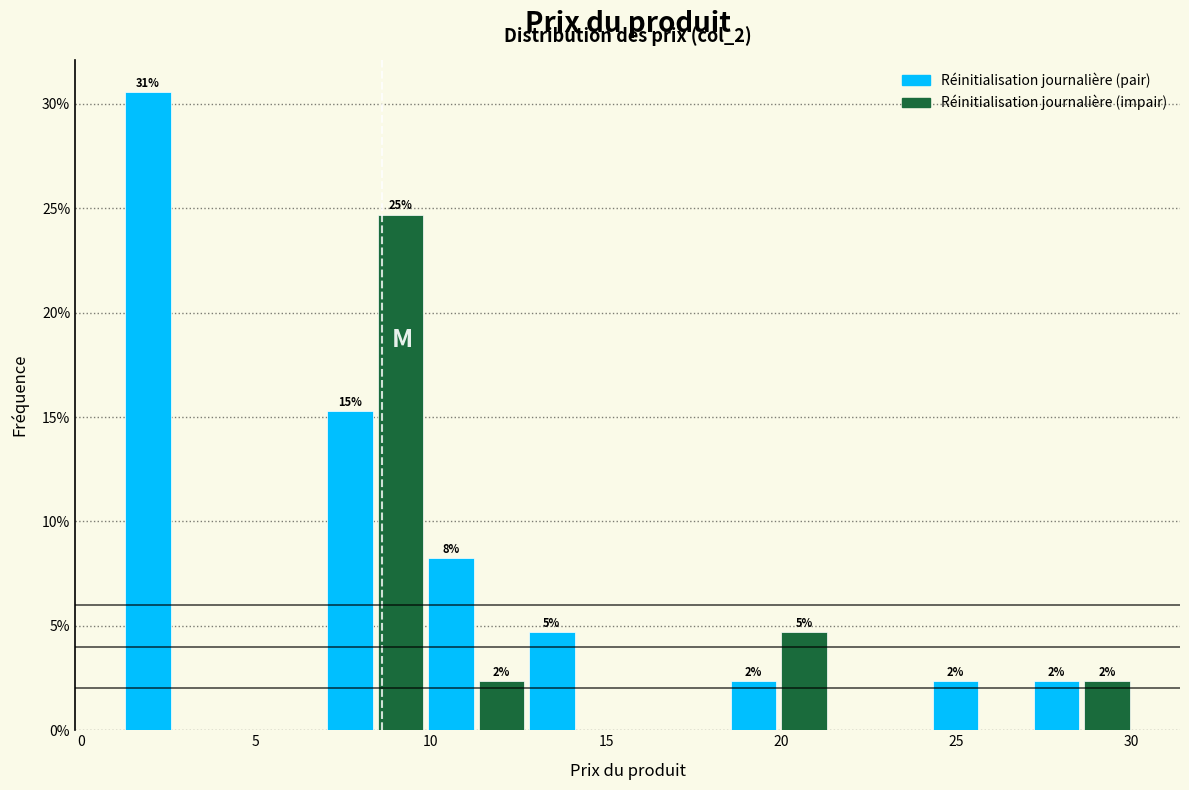

Read against the x-axis, roughly where is the centre of the tallest bar?

2.0